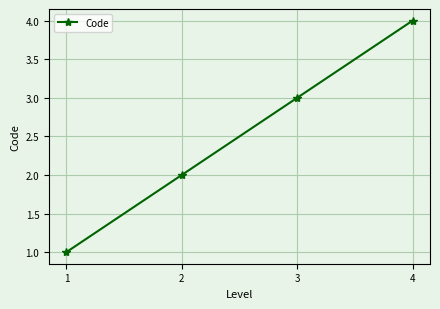

What is the sum of the values at 4 and 1?

5